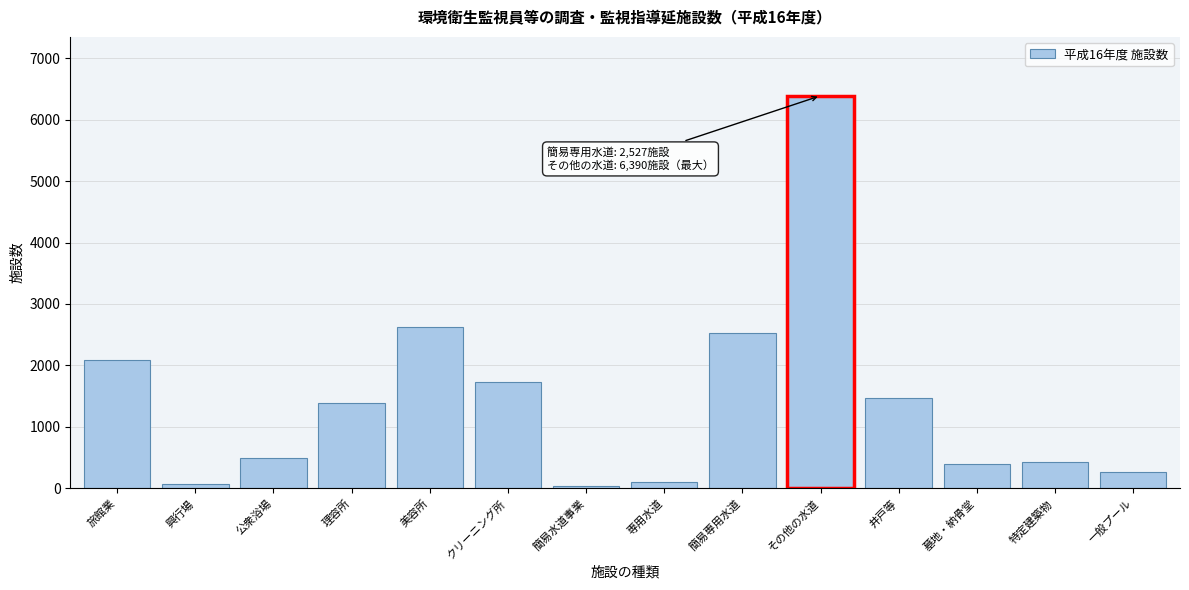

Between 旅館業 and 井戸等, which is larger?

旅館業